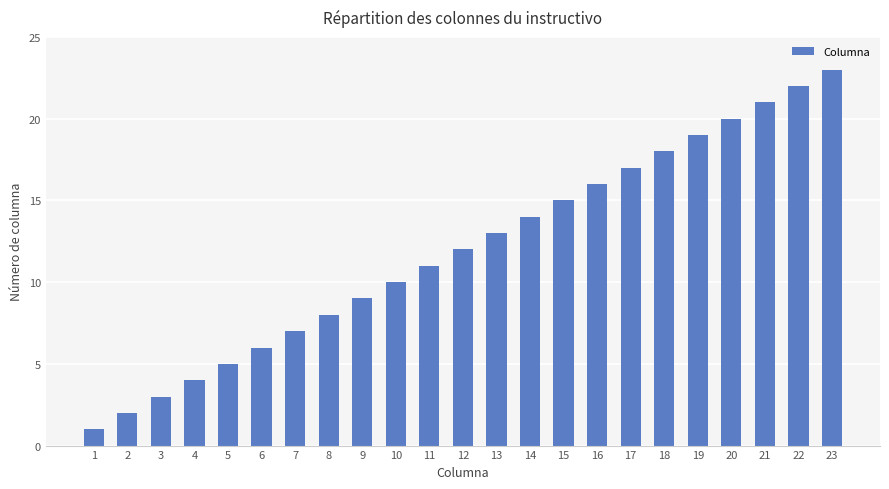

Reading left to right, extract all data points from this chart.

1=1	2=2	3=3	4=4	5=5	6=6	7=7	8=8	9=9	10=10	11=11	12=12	13=13	14=14	15=15	16=16	17=17	18=18	19=19	20=20	21=21	22=22	23=23